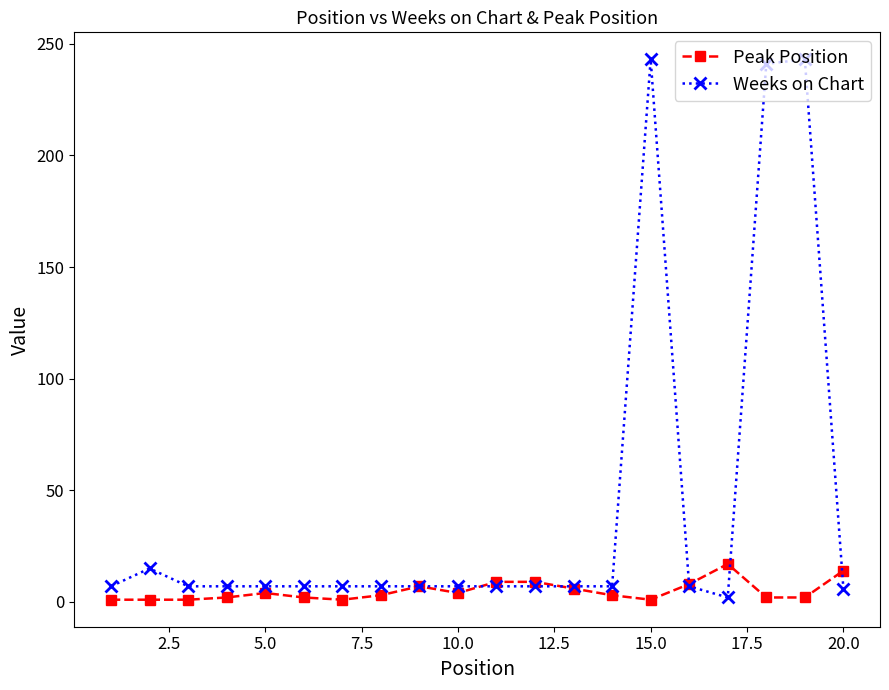

Rank the series by their maximum value, from highest to lowest.

Weeks on Chart, Peak Position